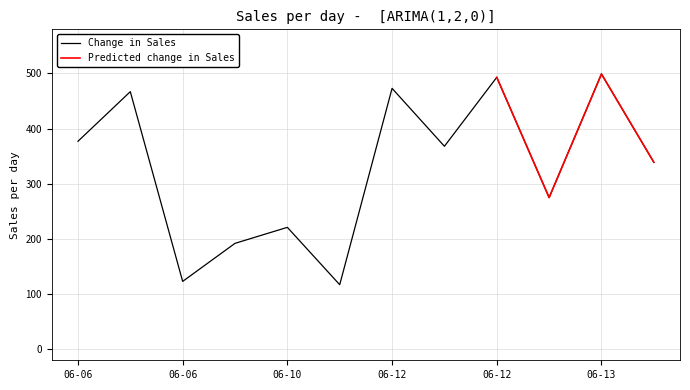

What is the label of the 5th point from the left?

2011-06-10